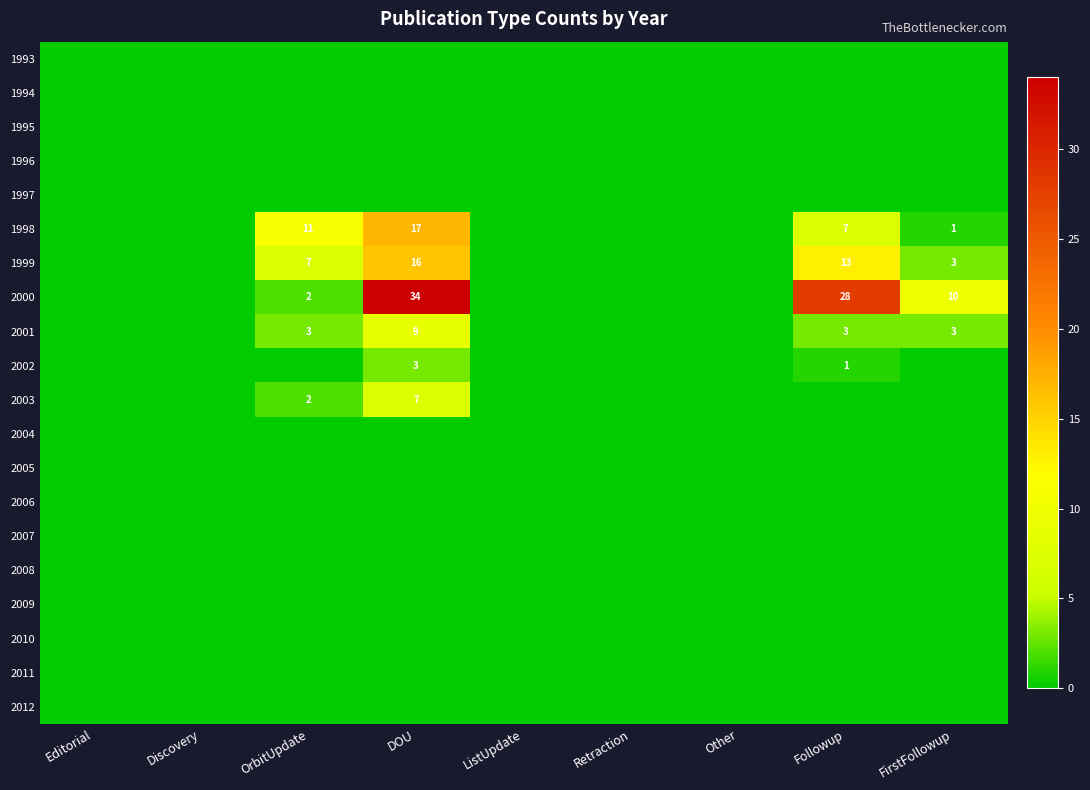

What is the spread (max minus min) of values at DOU?

34